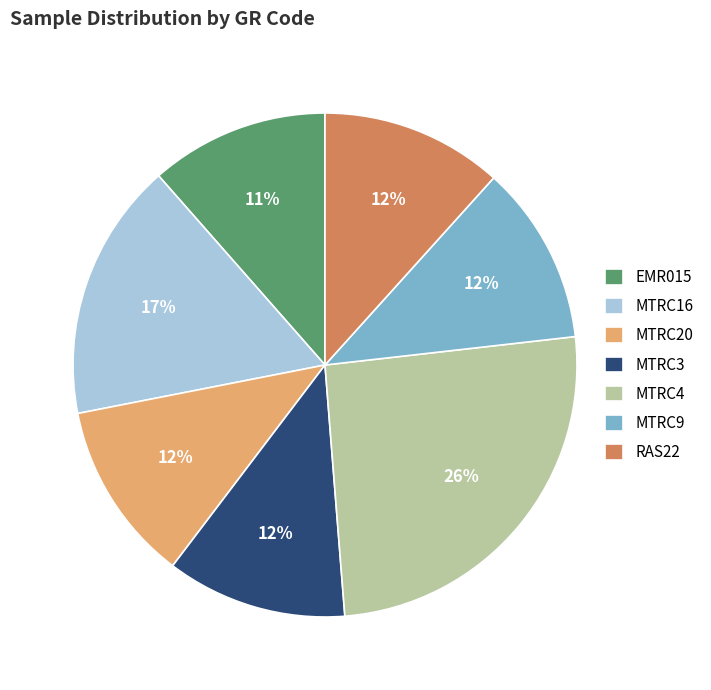

The EMR015 slice represents 11% of the pie. True or false?

True